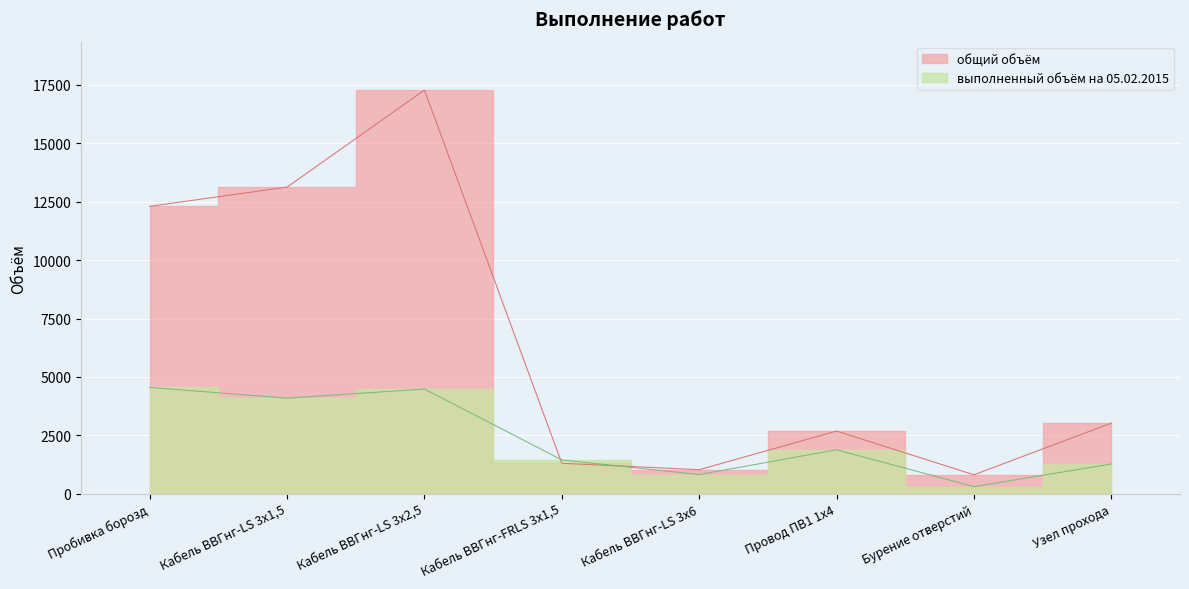

At which category does выполненный объём на 05.02.2015 reach its first local peak?

Кабель ВВГнг-LS 3х2,5